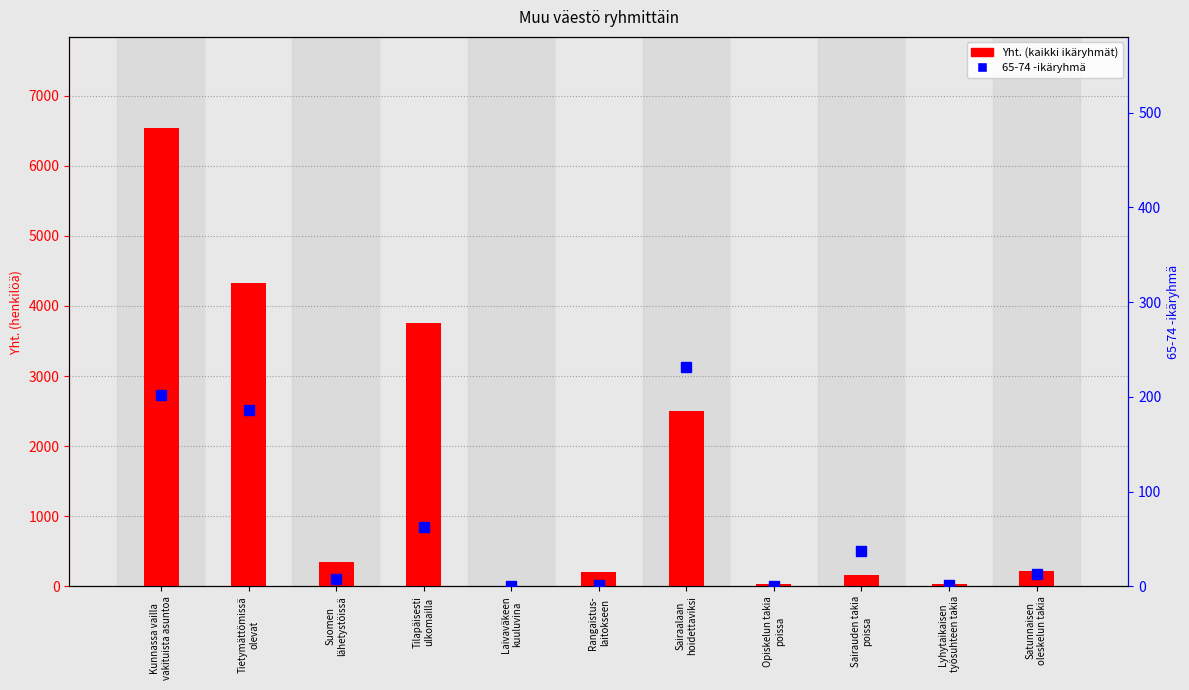

Rank the categories by value from lowest to highest.

Laivaväkeen
kuuluvina, Lyhytaikaisen
työsuhteen takia, Opiskelun takia
poissa, Sairauden takia
poissa, Rangaistus-
laitokseen, Satunnaisen
oleskelun takia, Suomen
lähetystöissä, Sairaalaan
hoidettaviksi, Tilapäisesti
ulkomailla, Tietymättömissä
olevat, Kunnassa vailla
vakituista asuntoa